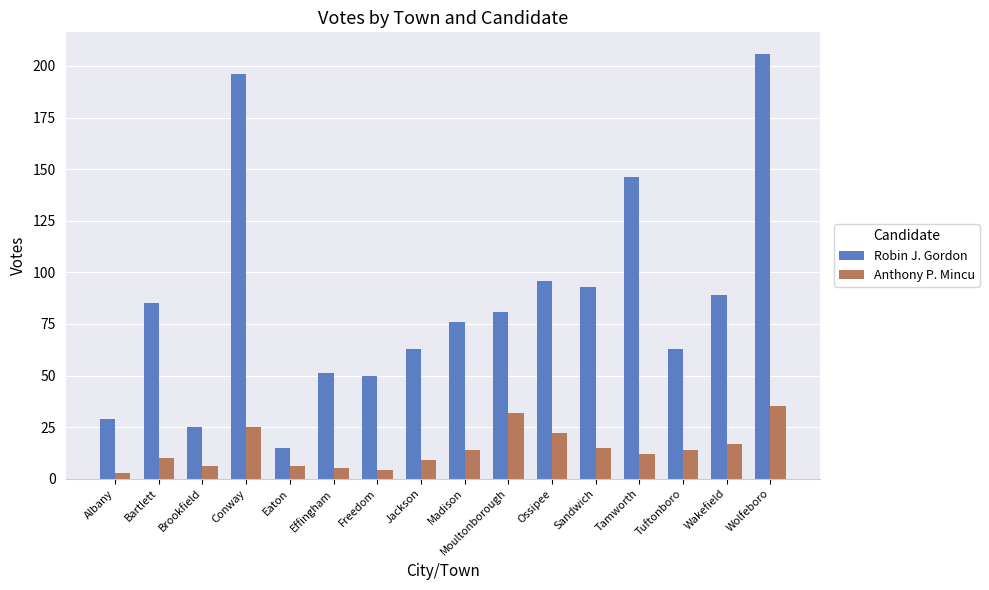

Rank the series by their average value, from highest to lowest.

Robin J. Gordon, Anthony P. Mincu